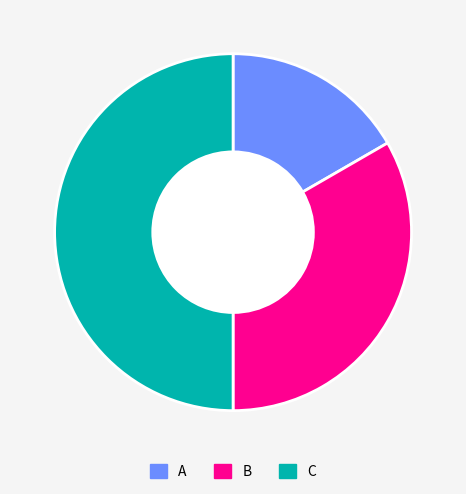

Rank the categories by value from lowest to highest.

A, B, C